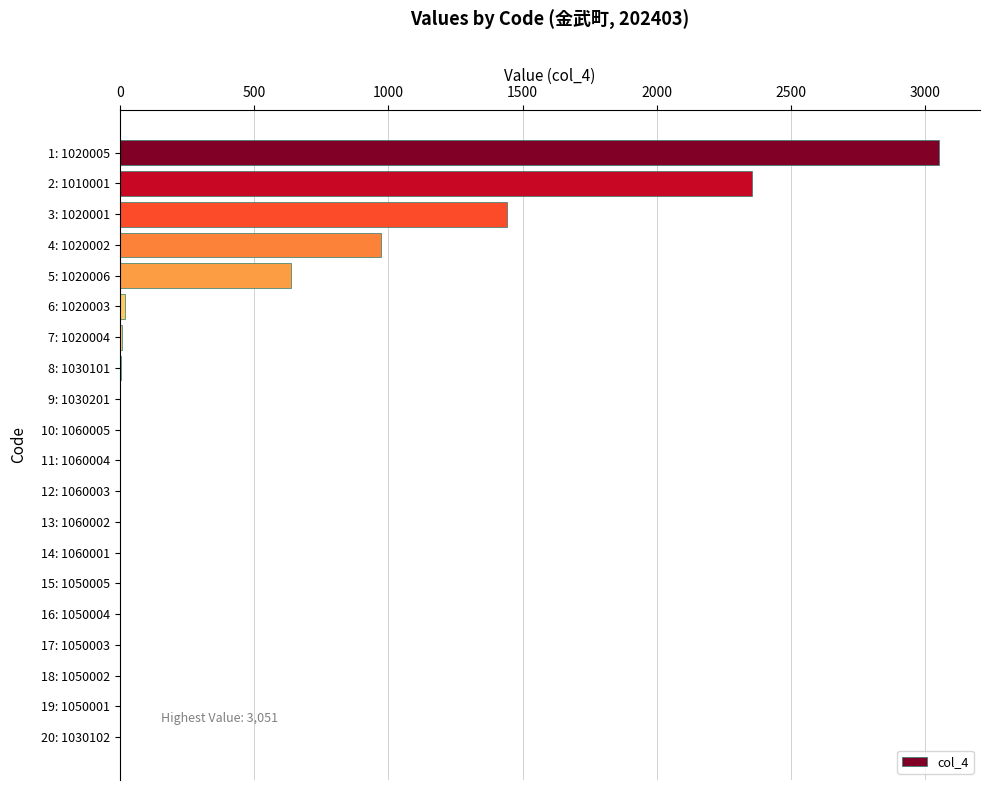

Are the bars horizontal?

Yes